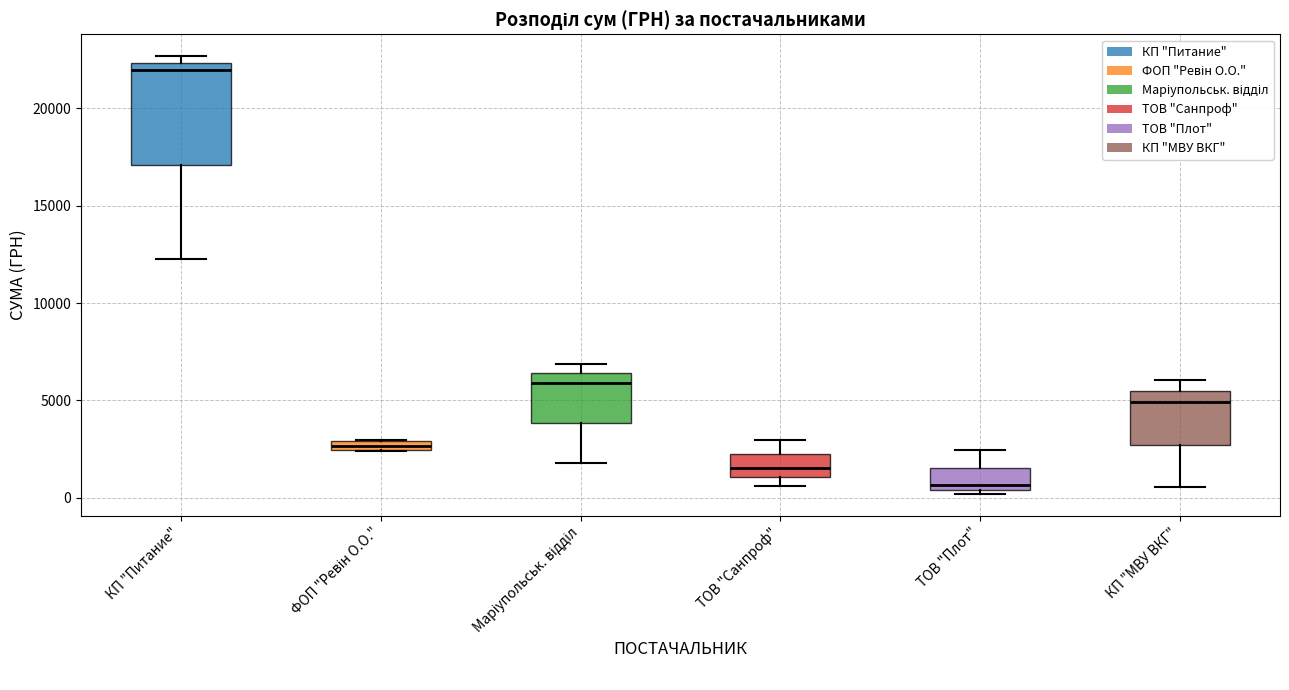

Where is the lower edge of the box for ФОП "Ревін О.О." on the y-axis? The values are not printed on the chart, so give them approximately, as read against the axis.

2500